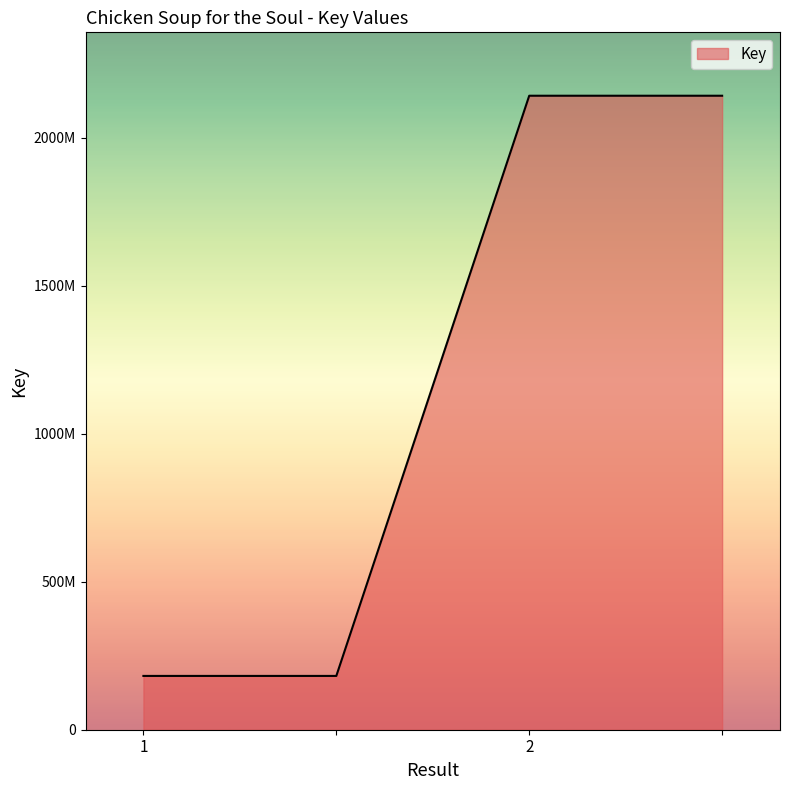

Does the chart display data point markers on the line(s)?

No